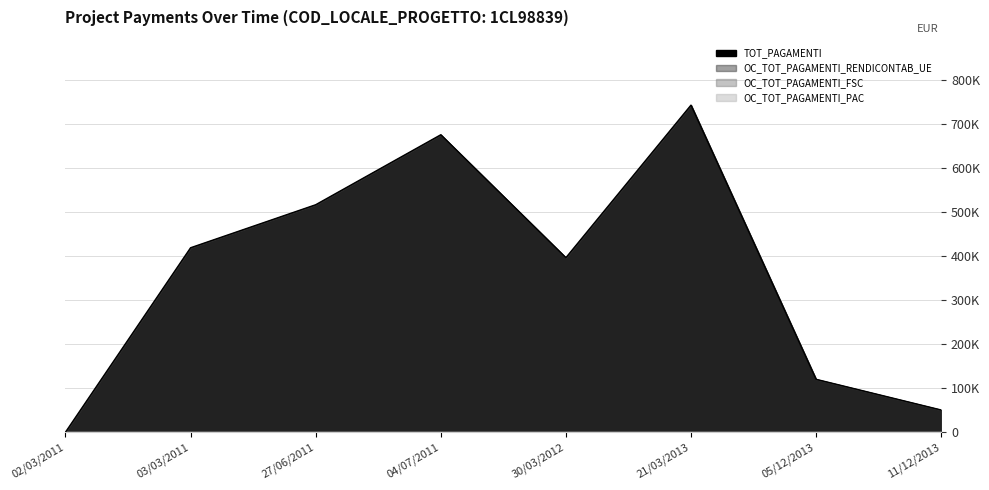

Which series has the widest spread of values?

TOT_PAGAMENTI